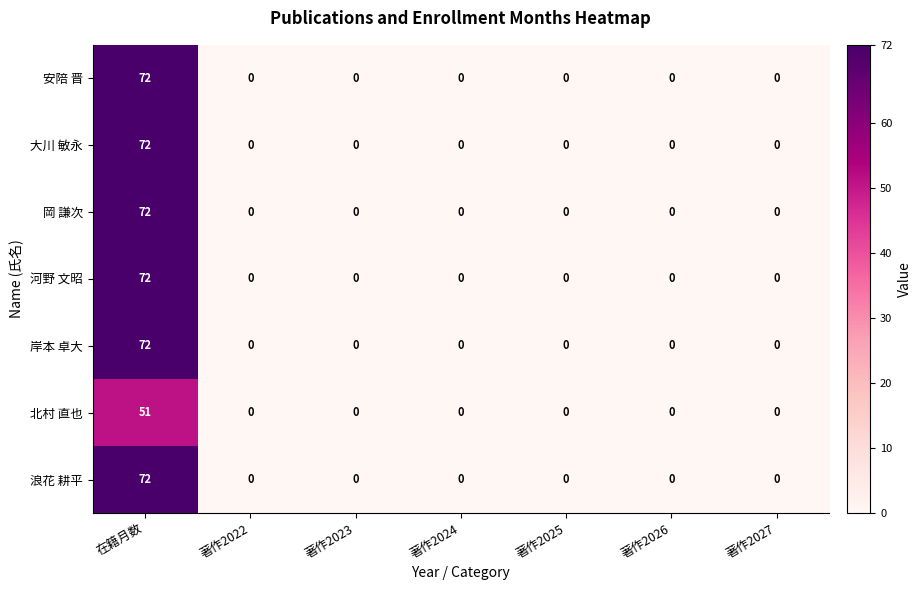

The value of 岸本 卓大 at 著作2022 is 0. True or false?

True